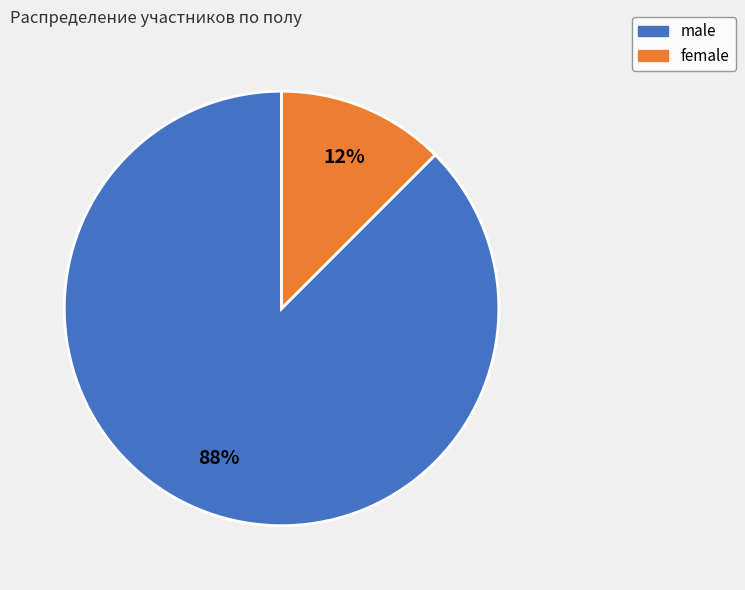

Rank the categories by value from highest to lowest.

male, female